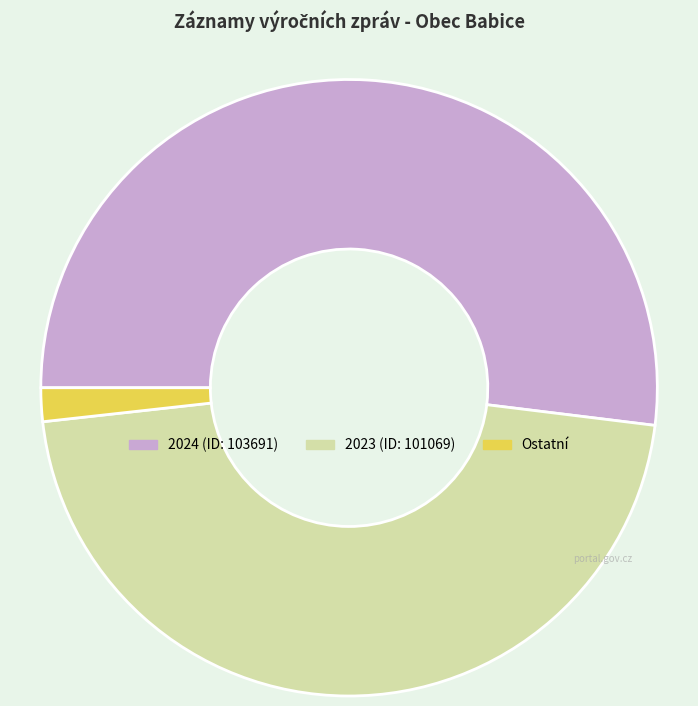

Count the number of slices in the pie.

3